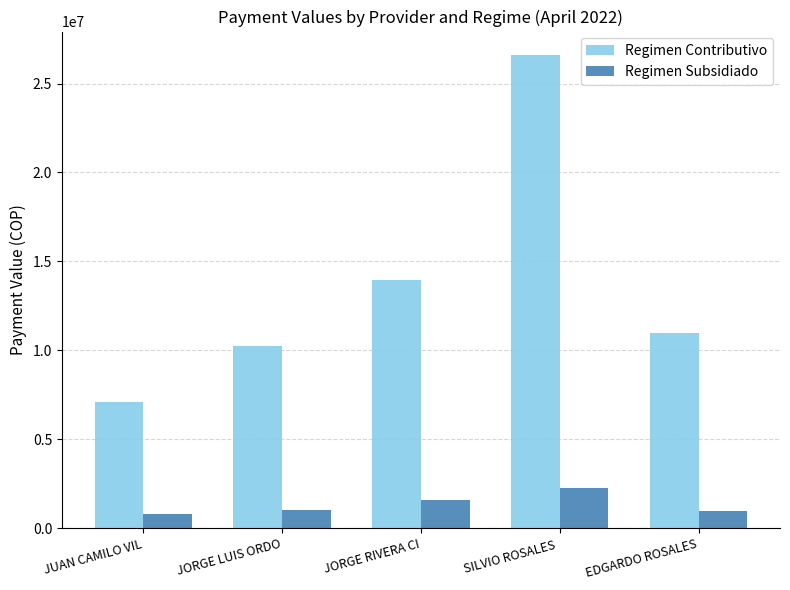

Rank the categories by Regimen Contributivo value from highest to lowest.

SILVIO ROSALES , JORGE RIVERA CI, EDGARDO ROSALES, JORGE LUIS ORDO, JUAN CAMILO VIL